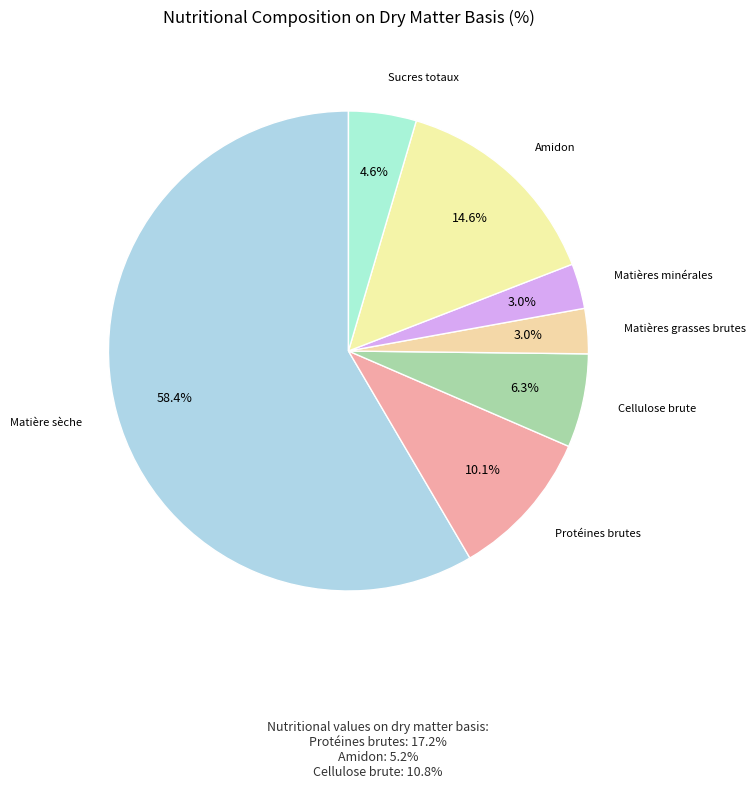

Rank the categories by value from highest to lowest.

Matière sèche, Amidon, Protéines brutes, Cellulose brute, Sucres totaux, Matières grasses brutes, Matières minérales